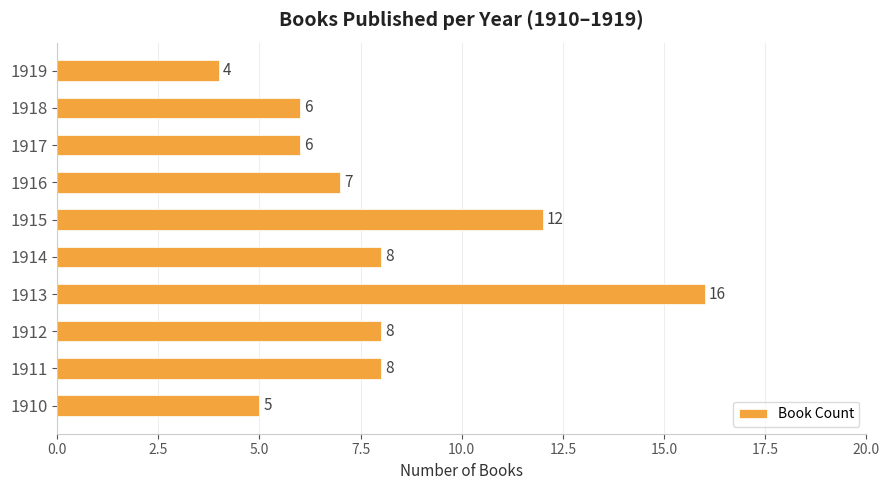

Between 1915 and 1917, which is larger?

1915